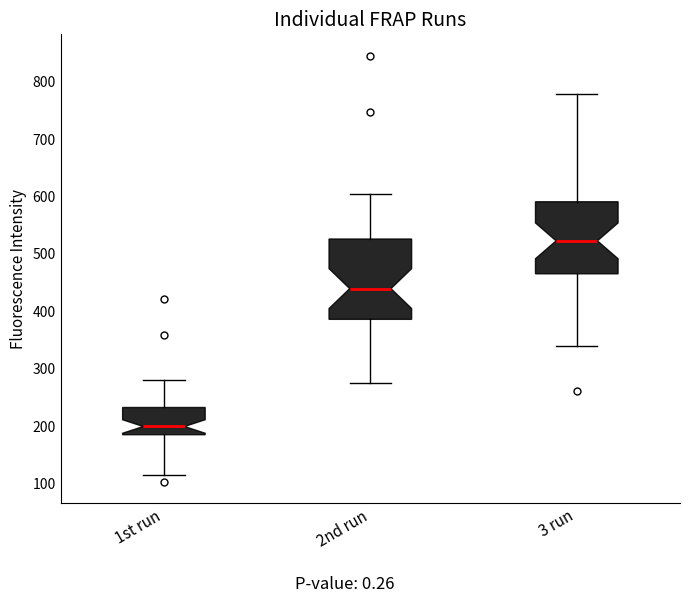

Where is the lower edge of the box for 2nd run on the y-axis? The values are not printed on the chart, so give them approximately, as read against the axis.

390